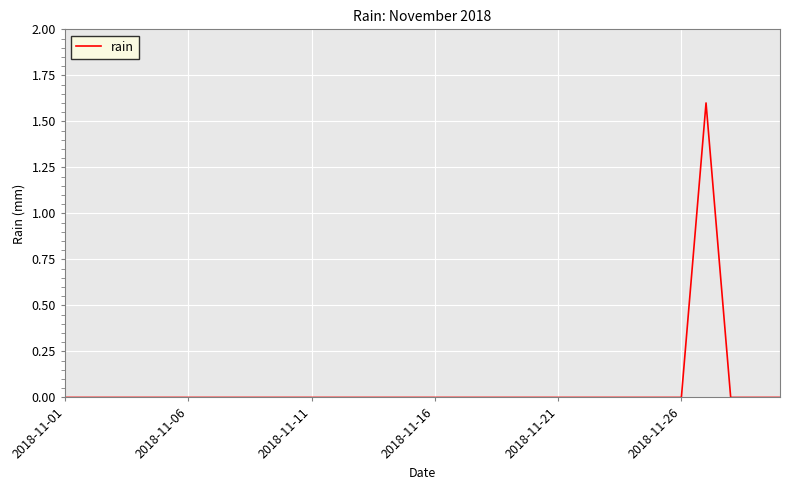

What is the difference between the maximum and minimum values?

1.6